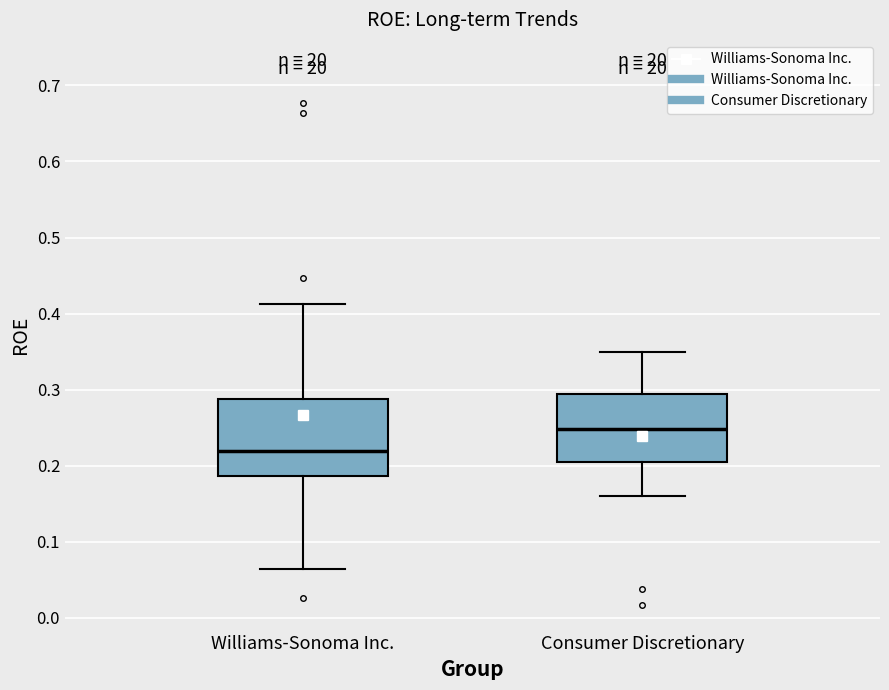

Reading left to right, read every box against the y-axis: the position of its median line, the range the box covers, and the ends of its whiskers. The values are not printed on the chart, so give them approximately, as read against the axis.

Williams-Sonoma Inc.: median 0.22, box 0.19 to 0.29, whiskers 0.06 to 0.41
Consumer Discretionary: median 0.25, box 0.21 to 0.29, whiskers 0.16 to 0.35